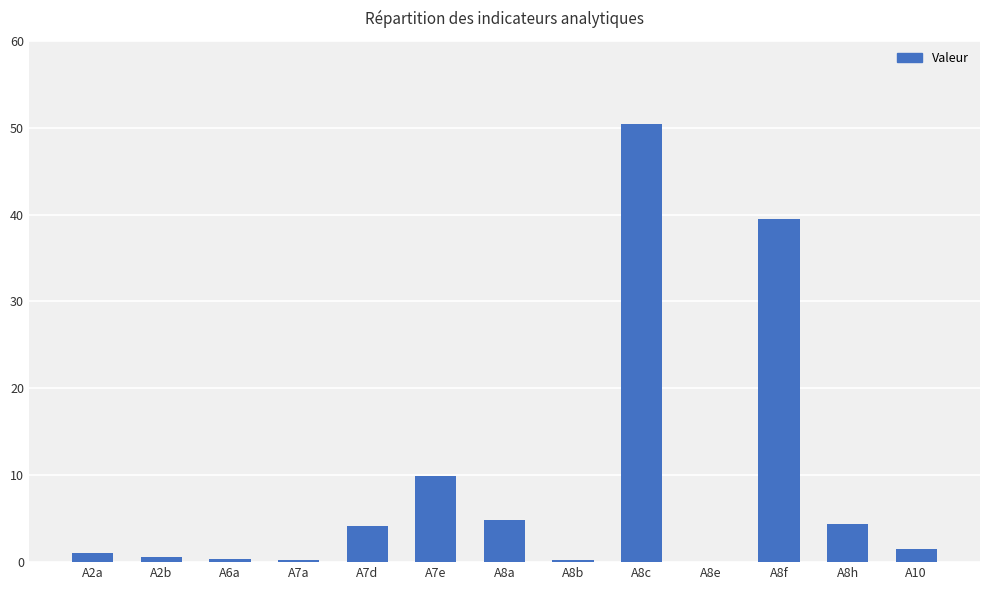

At which category does the chart reach its peak across all series?

A8c